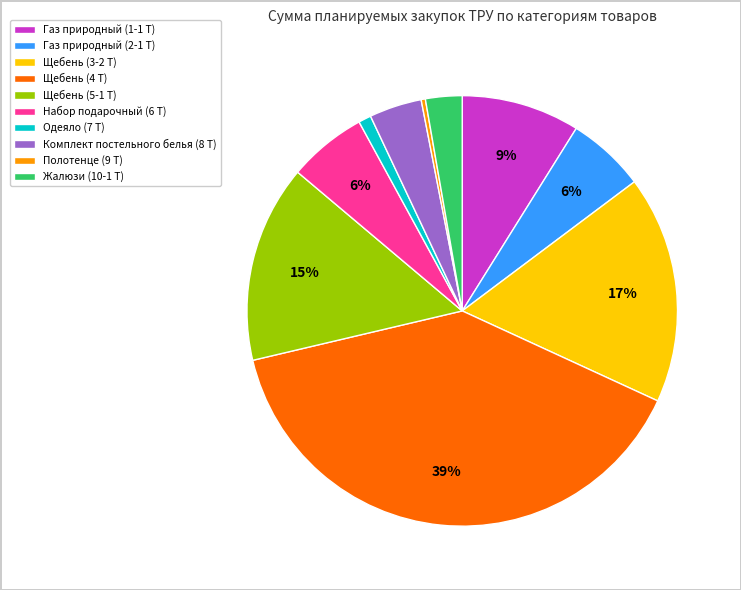

To the nearest percent, what percentage of the pie is Жалюзи (10-1 Т)?

3%